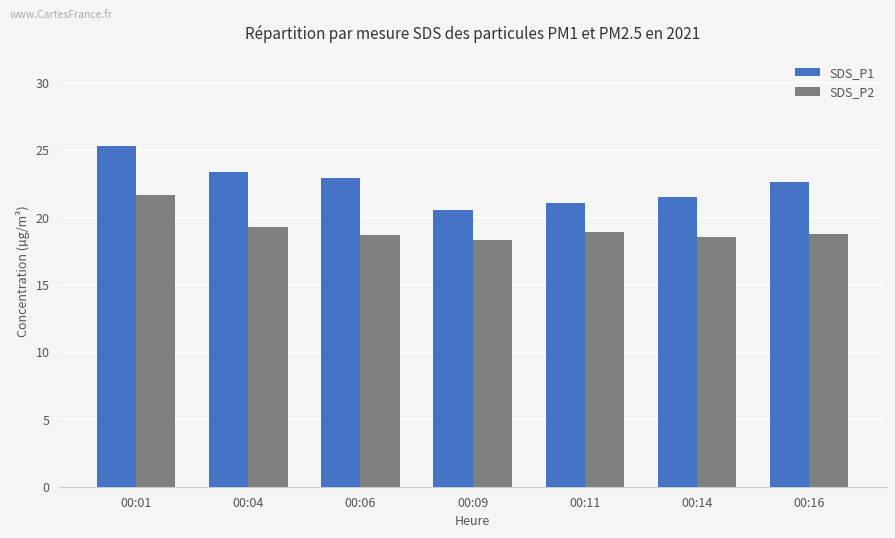

Are the bars horizontal?

No